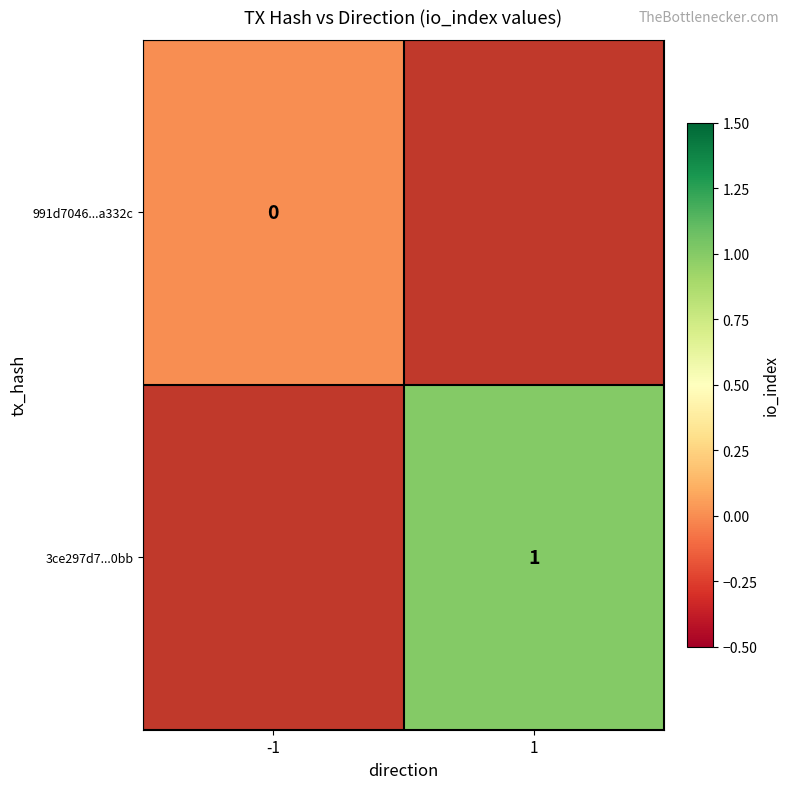

At how many categories does at least one series exceed 0?

1